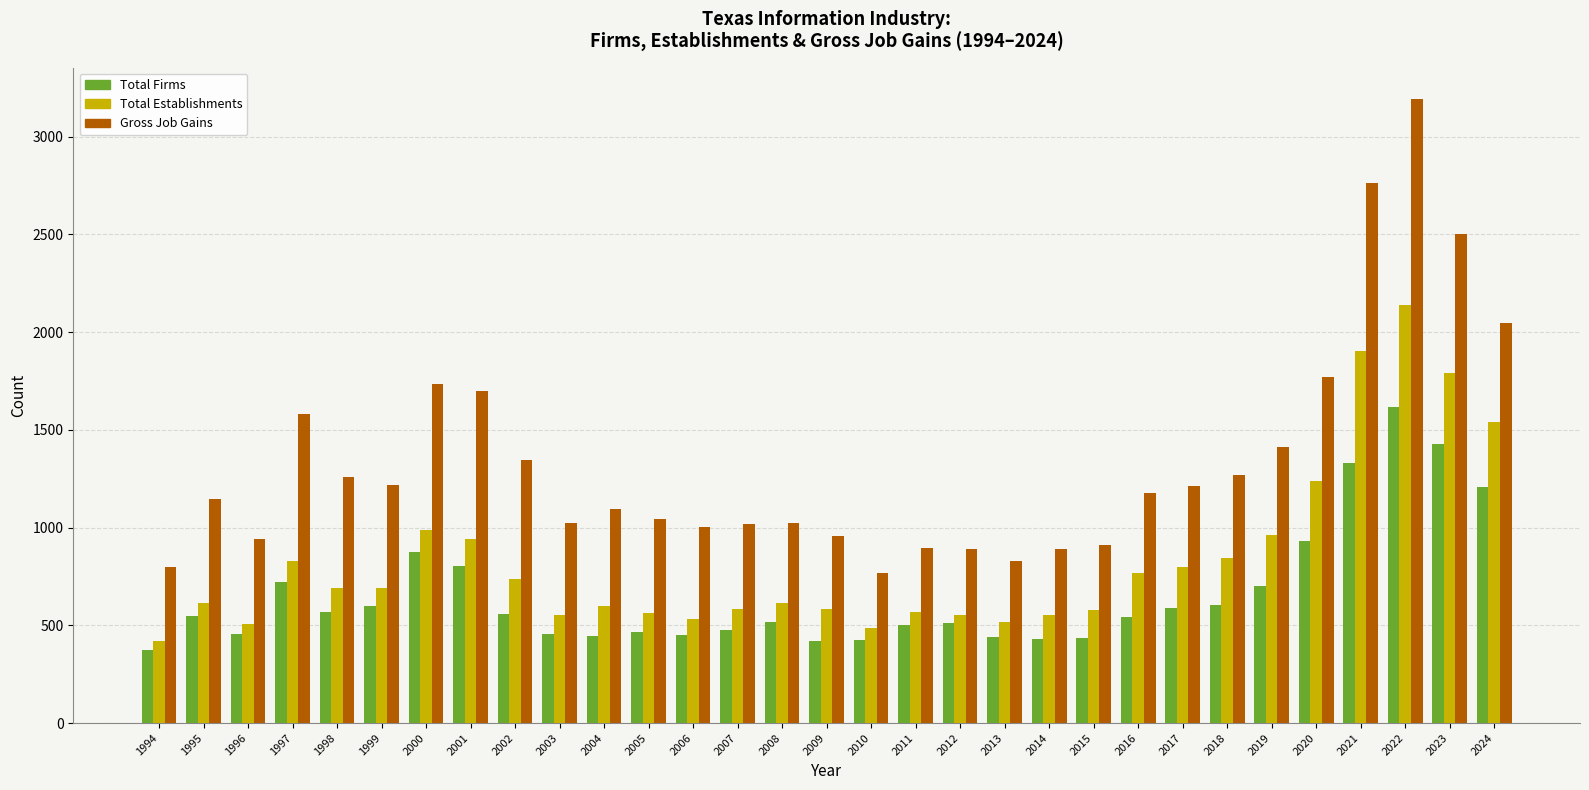

What is the difference between the highest and lowest values at 2006?

553